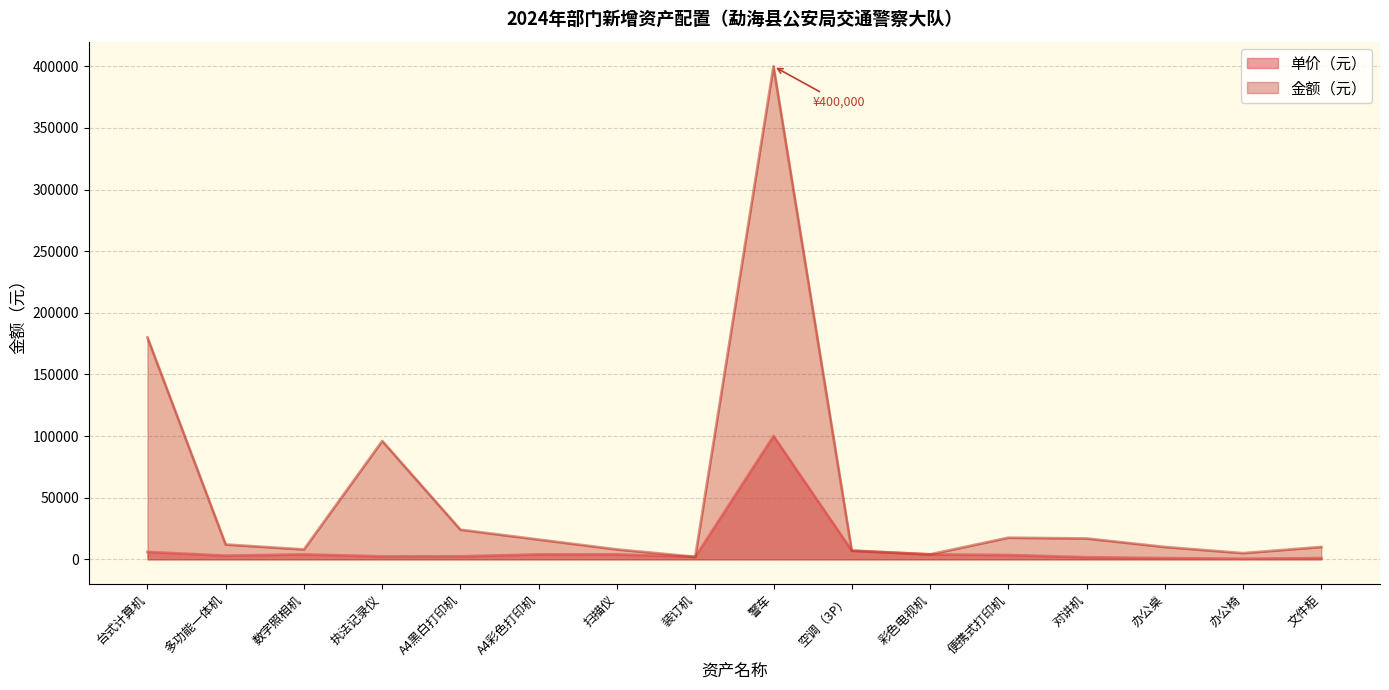

Which series changed the most between 执法记录仪 and 扫描仪?

金额（元）